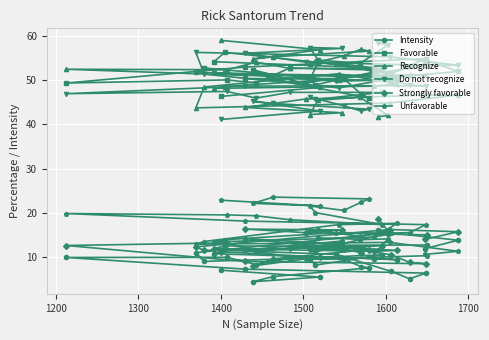

True or false: Strongly favorable and Recognize intersect in this chart.

False